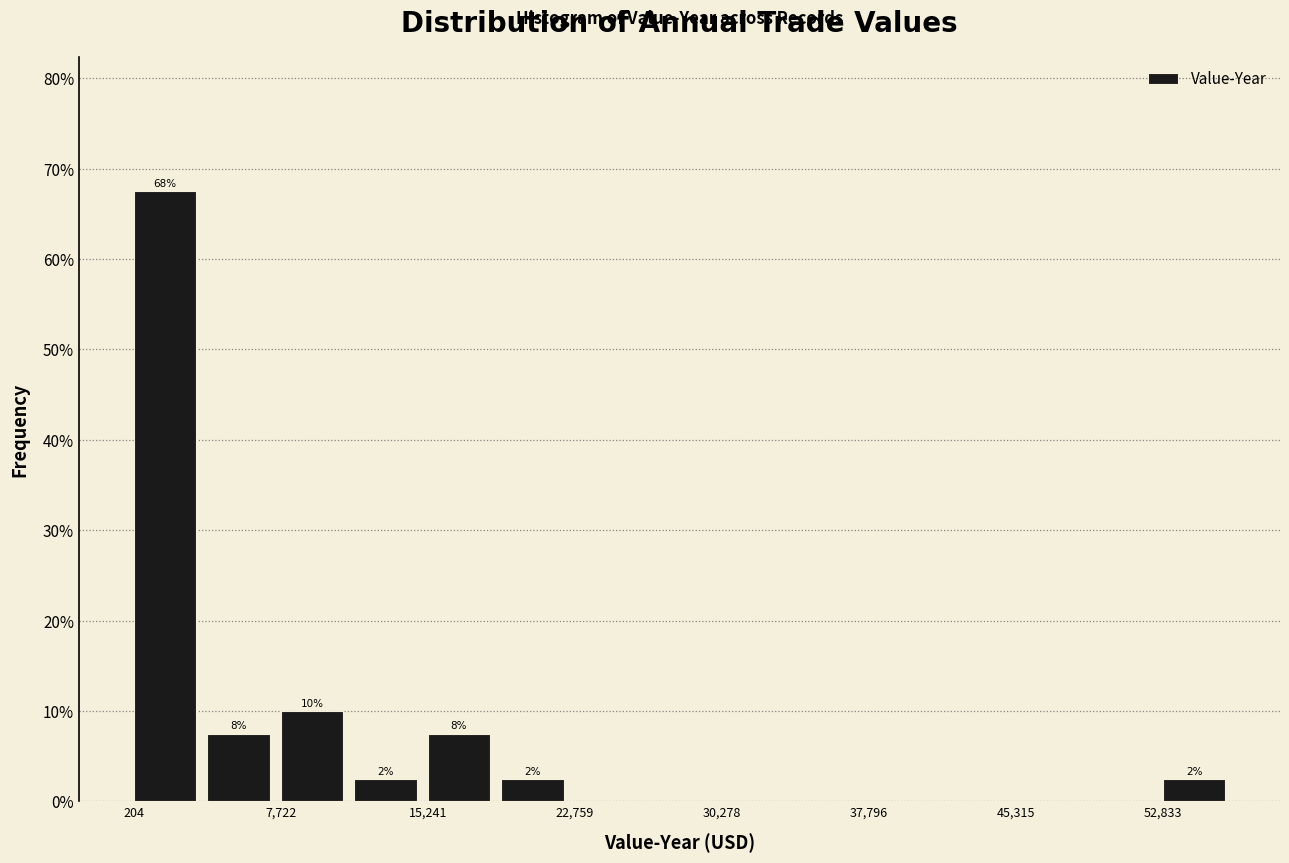

Around what value on the x-axis is the tallest bar? Give the approximate position of its centre, as read against the axis.

2000